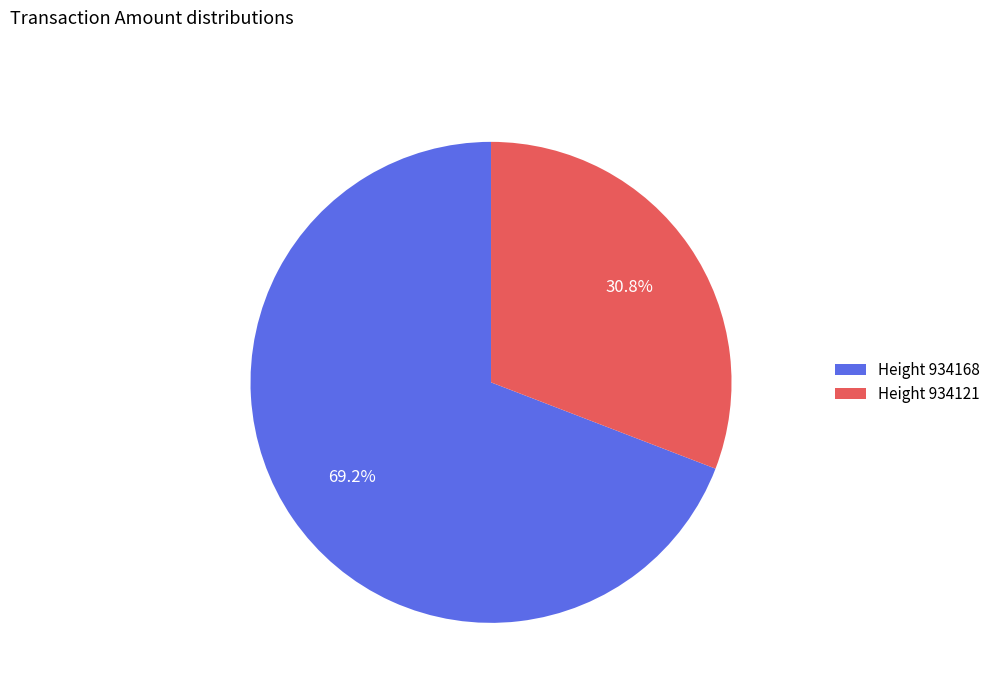

Between Height 934121 and Height 934168, which is larger?

Height 934168